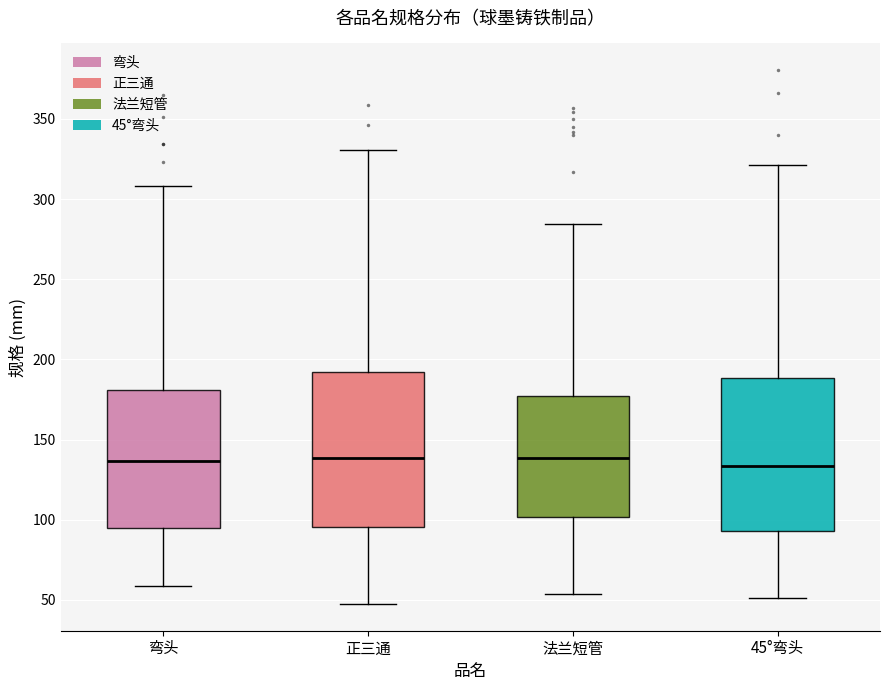

Reading left to right, transcribe this box plot: for each box, give where its median line is, the range the box spans, and where its two whiskers end, as read against the y-axis. The values are not printed on the chart, so give them approximately, as read against the axis.

弯头: median 135, box 95 to 180, whiskers 60 to 310
正三通: median 140, box 95 to 190, whiskers 45 to 330
法兰短管: median 140, box 100 to 175, whiskers 55 to 285
45°弯头: median 135, box 95 to 190, whiskers 50 to 320